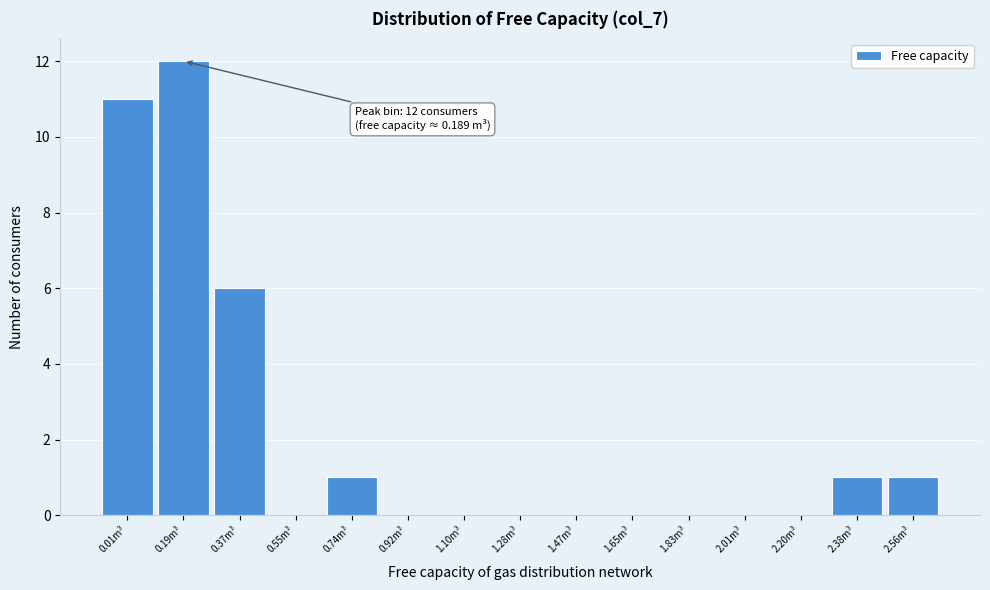

Reading right to left, extract all data points from this chart.

2.56m³=1	2.38m³=1	2.20m³=0	2.01m³=0	1.83m³=0	1.65m³=0	1.47m³=0	1.28m³=0	1.10m³=0	0.92m³=0	0.74m³=1	0.55m³=0	0.37m³=6	0.19m³=12	0.01m³=11